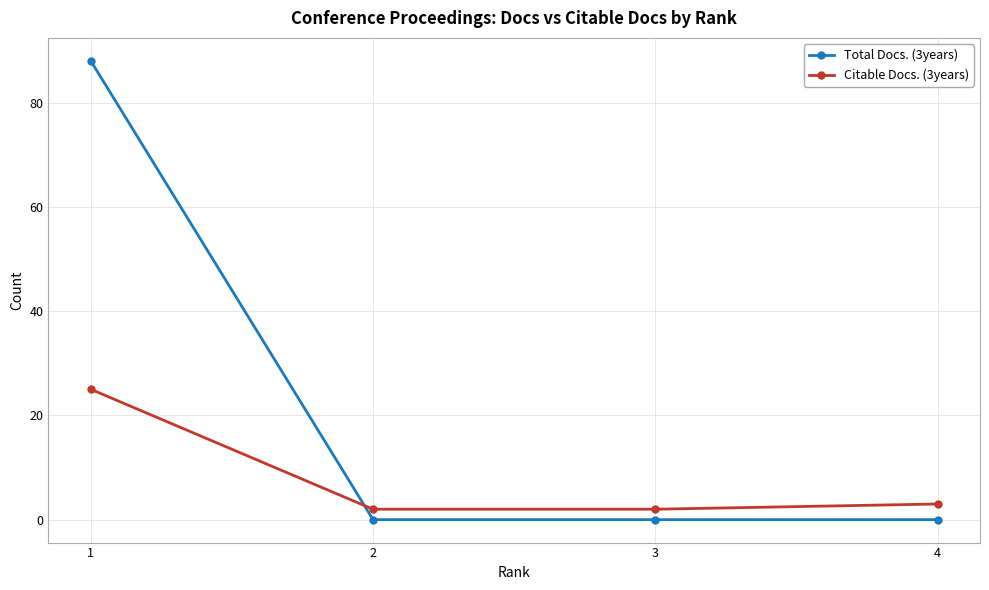

Reading right to left, what are all the values shown in this chart?

Total Docs. (3years): 0	0	0	88
Citable Docs. (3years): 3	2	2	25